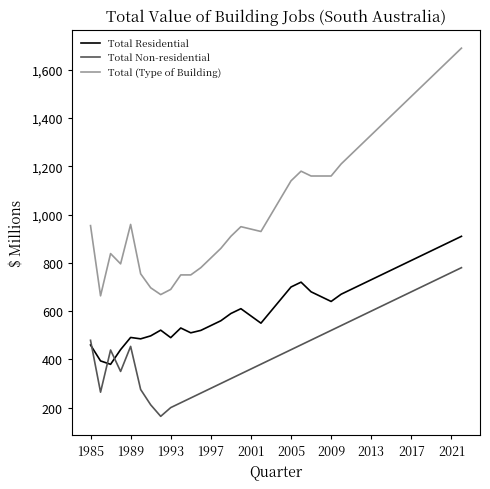

Which series has the largest total across all categories?

Total (Type of Building)